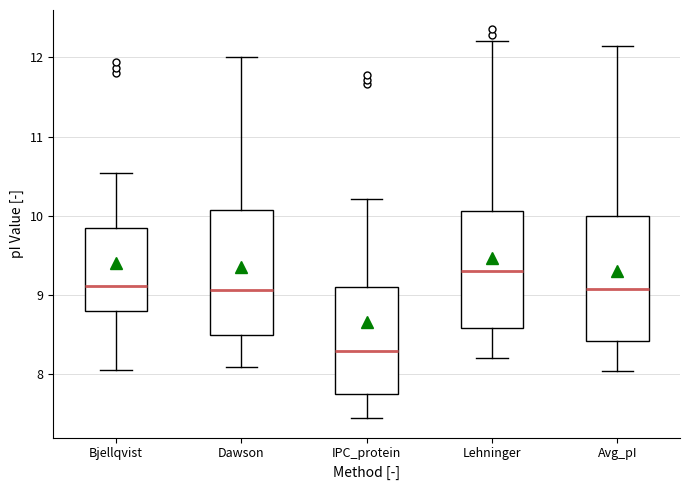

Where is the lower edge of the box for Bjellqvist on the y-axis? The values are not printed on the chart, so give them approximately, as read against the axis.

8.8